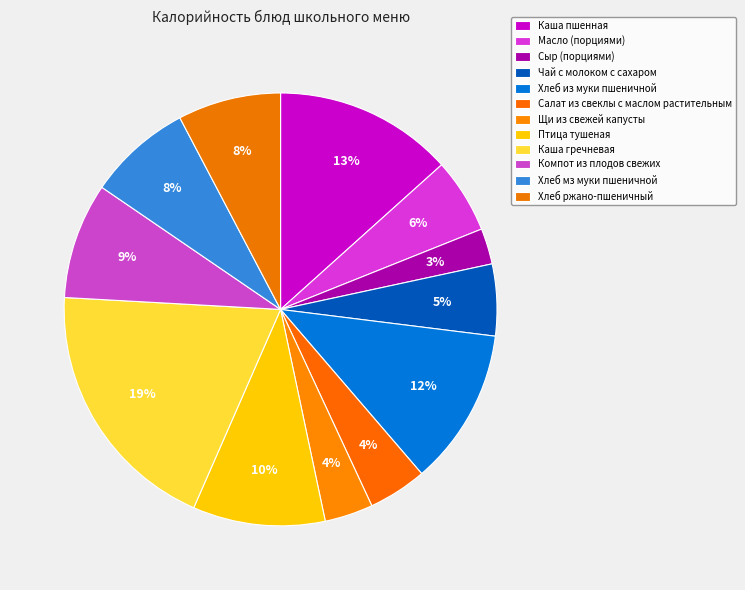

How many segments does this pie chart have?

12